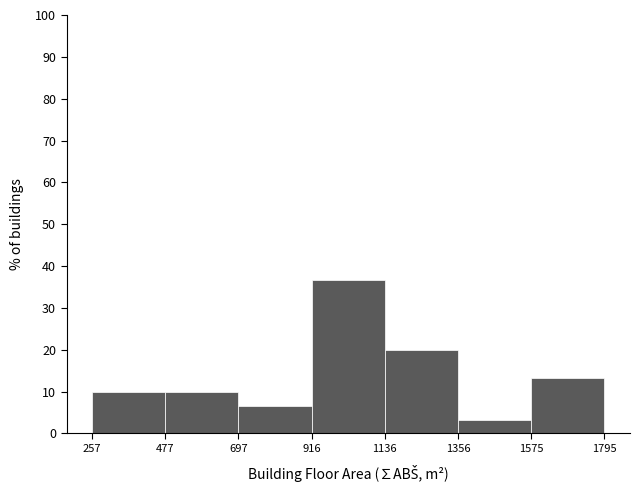

Over which range of the x-axis is the bar tallest?

916 to 1136